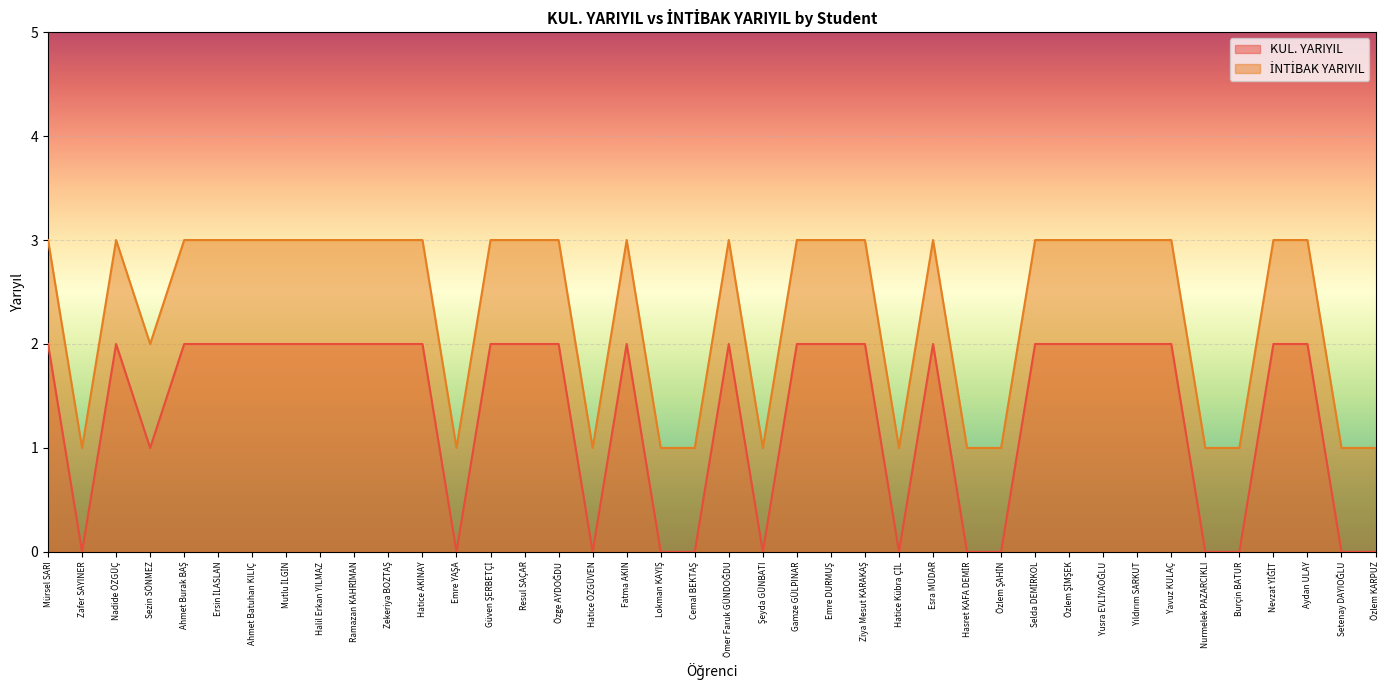

What is the label of the 34th point from the left?

Yavuz KULAÇ